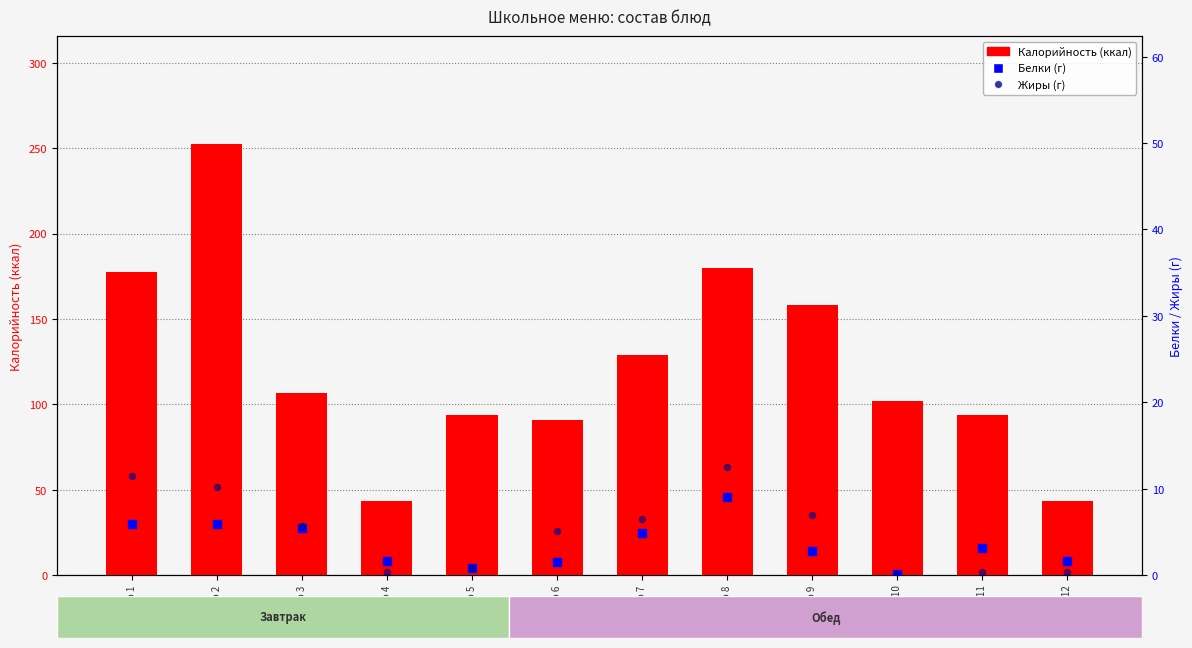

What is the total value across all series at Блюдо 10?

102.3